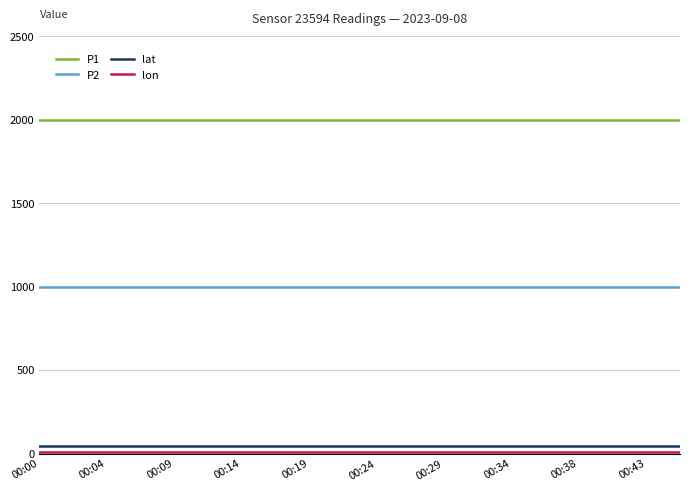

True or false: lat and P2 cross at least once.

False